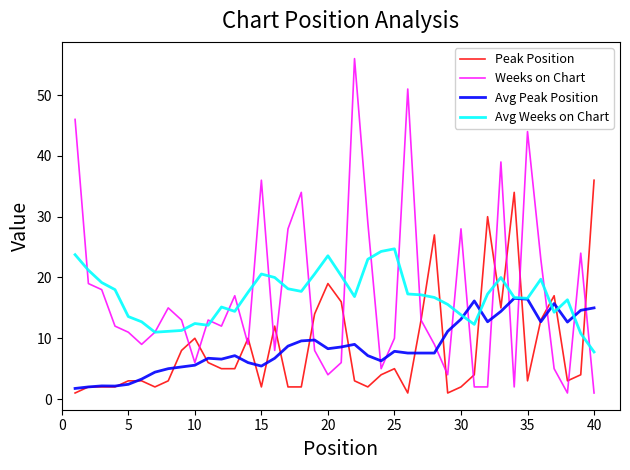

Rank the series by their maximum value, from lowest to highest.

Avg Peak Position, Avg Weeks on Chart, Peak Position, Weeks on Chart